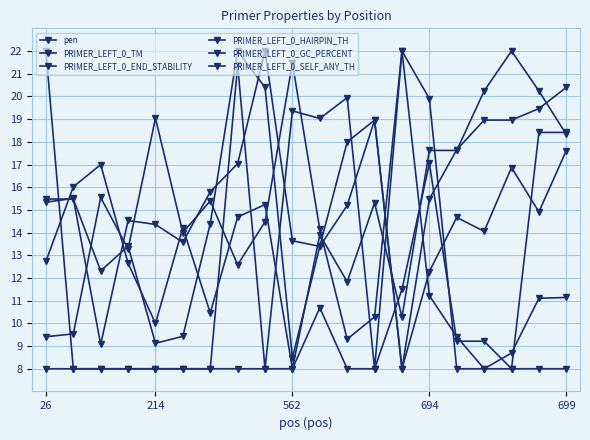

How many intersections are there between PRIMER_LEFT_0_SELF_ANY_TH and PRIMER_LEFT_0_HAIRPIN_TH?

1